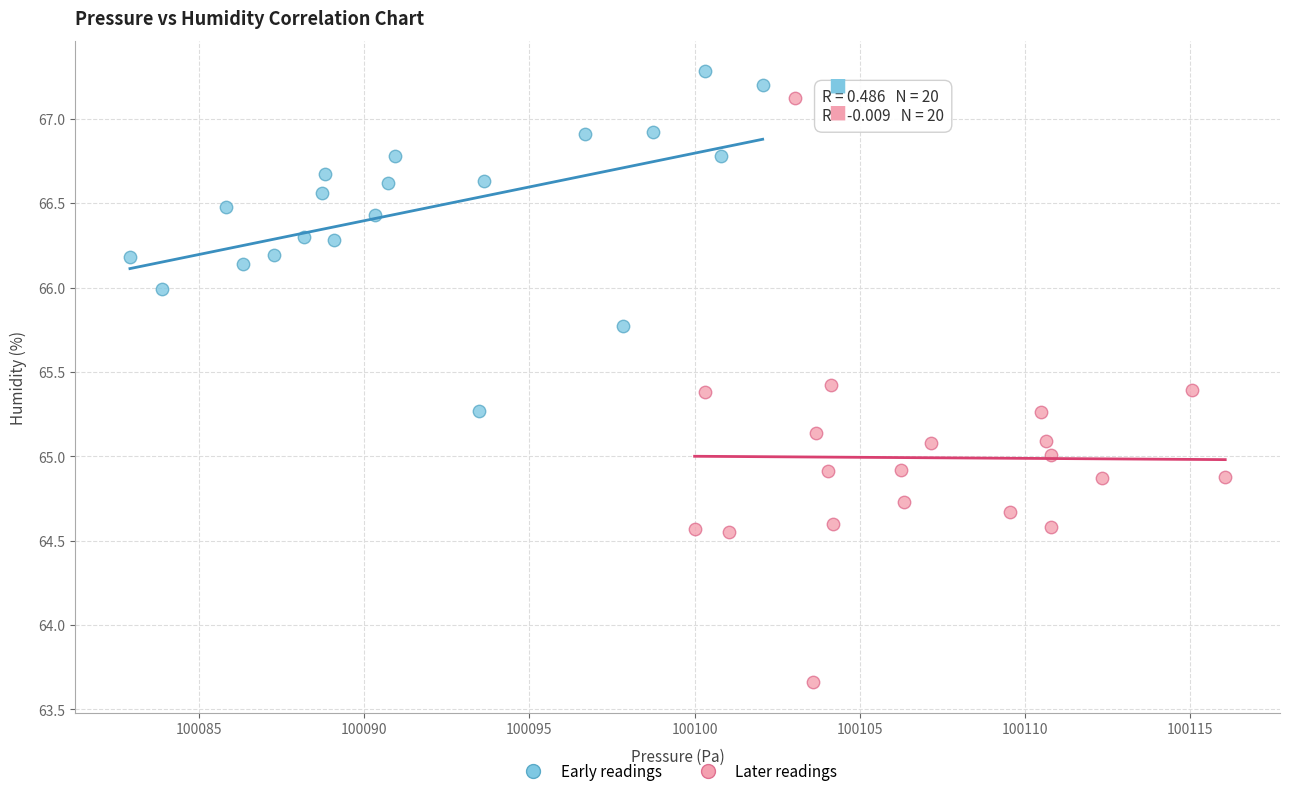

Which series contains the lowest Y value?

Later readings